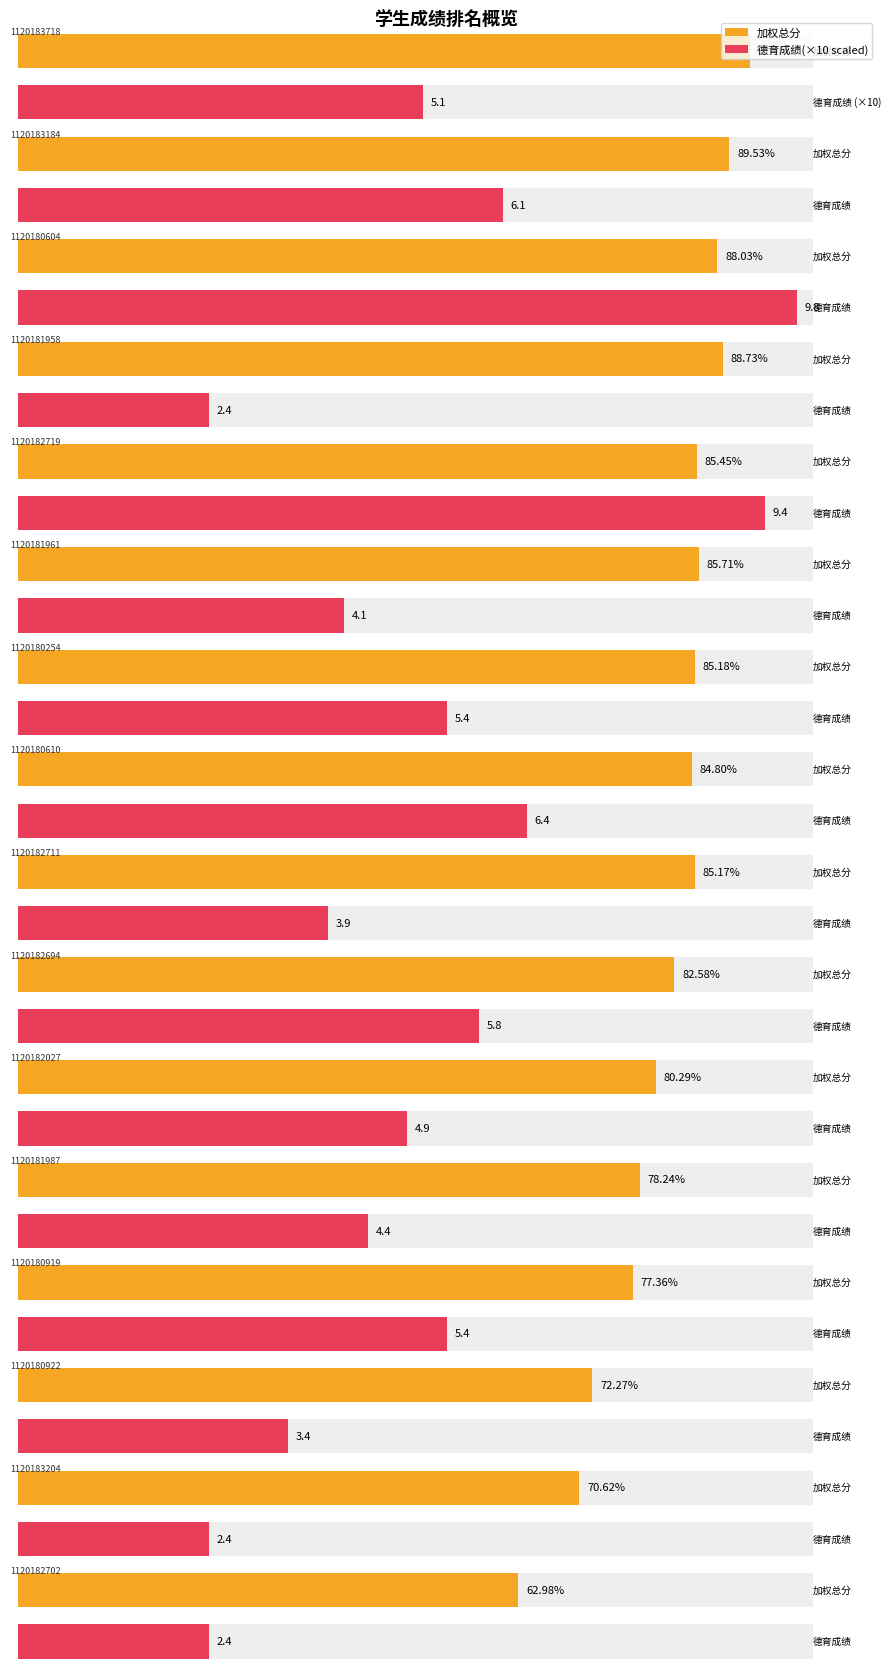

Which series has the widest spread of values?

加权总分